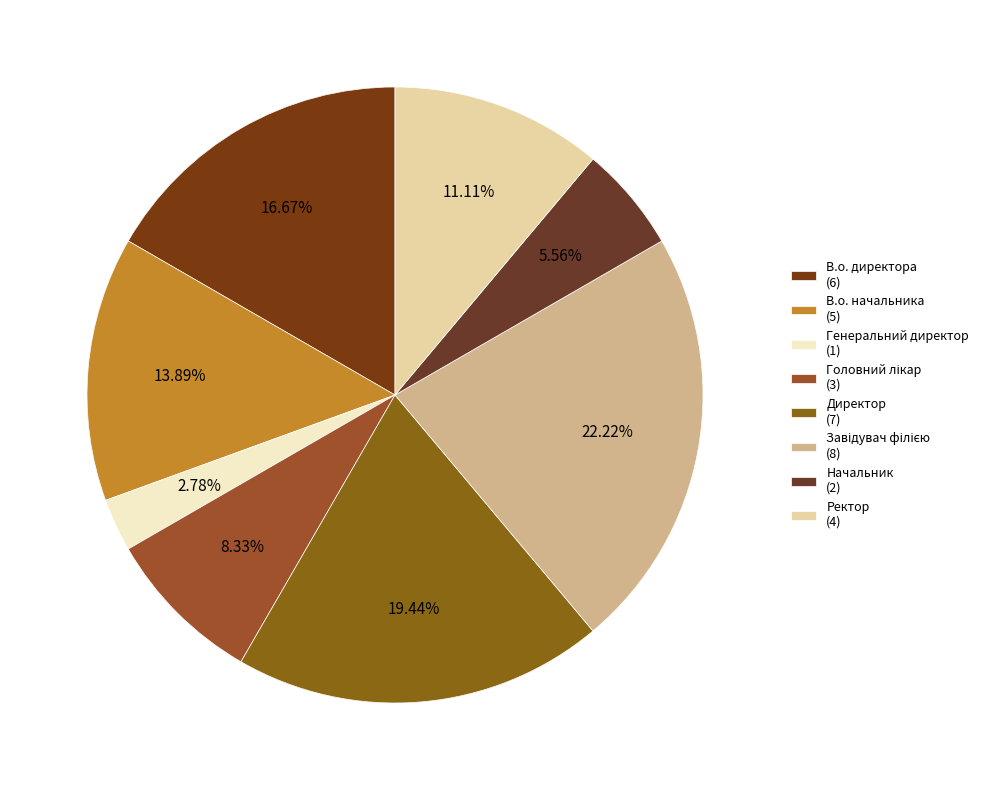

What is the change in value from Головний лікар to Директор?

+4